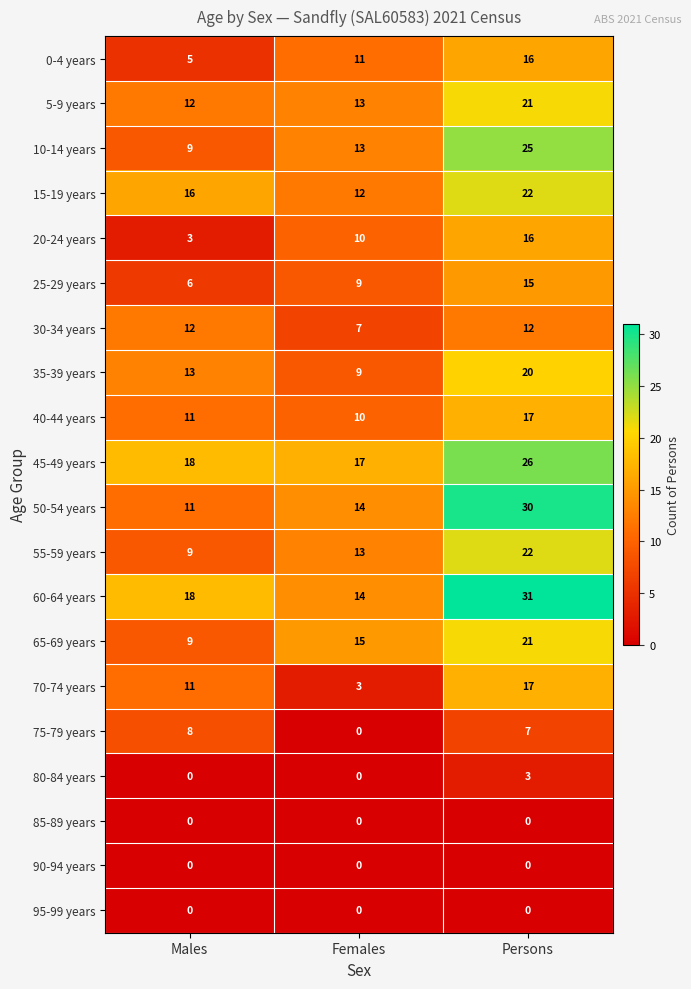

What value does the 40-44 years series have at Females?

10